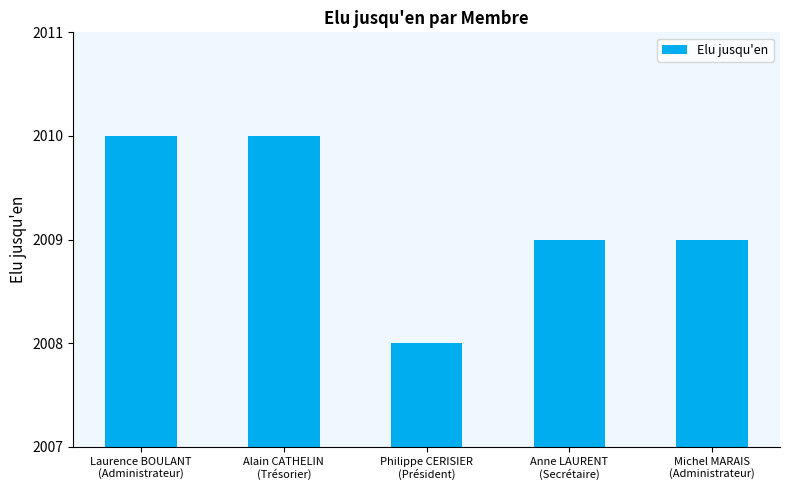

What is the greatest value displayed?

2010